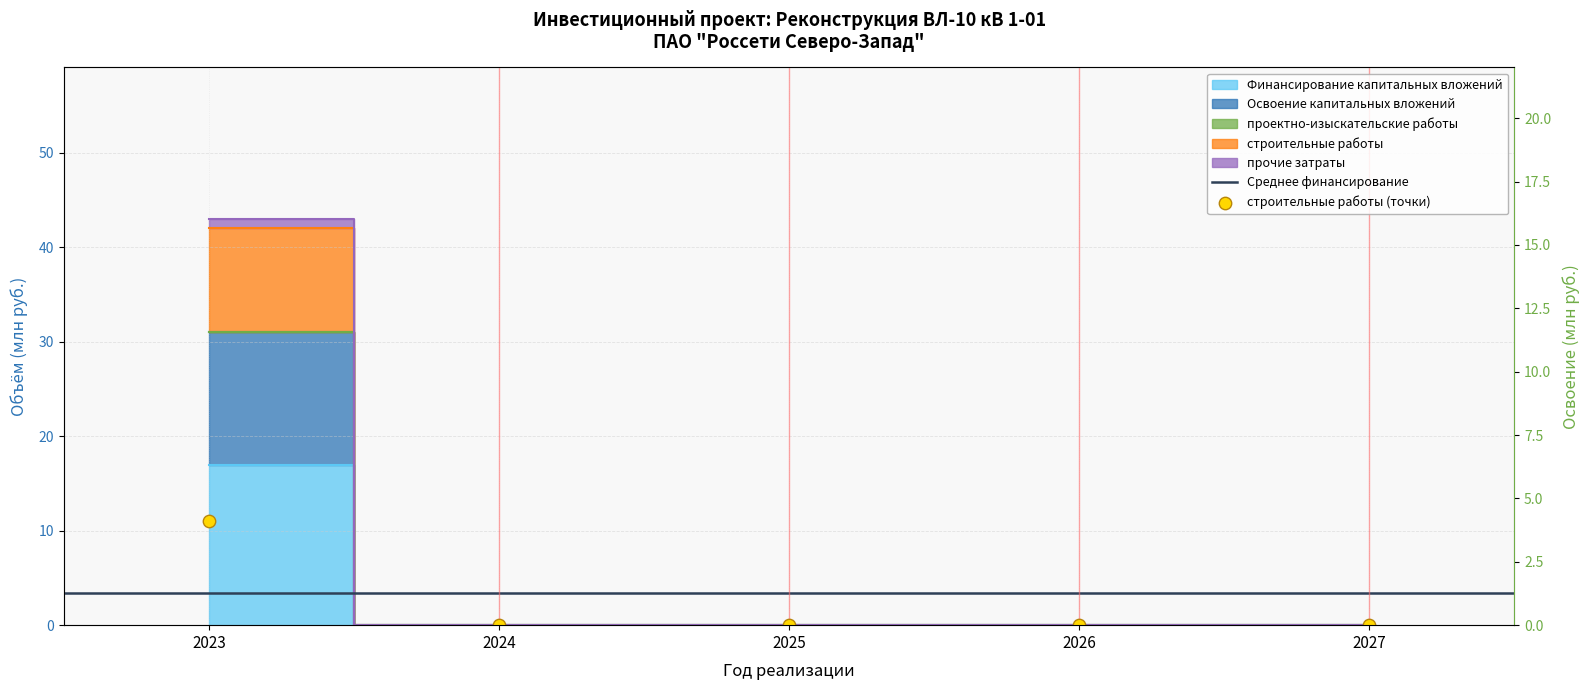

Which series has the largest Y range (max minus min)?

Освоение капитальных вложений